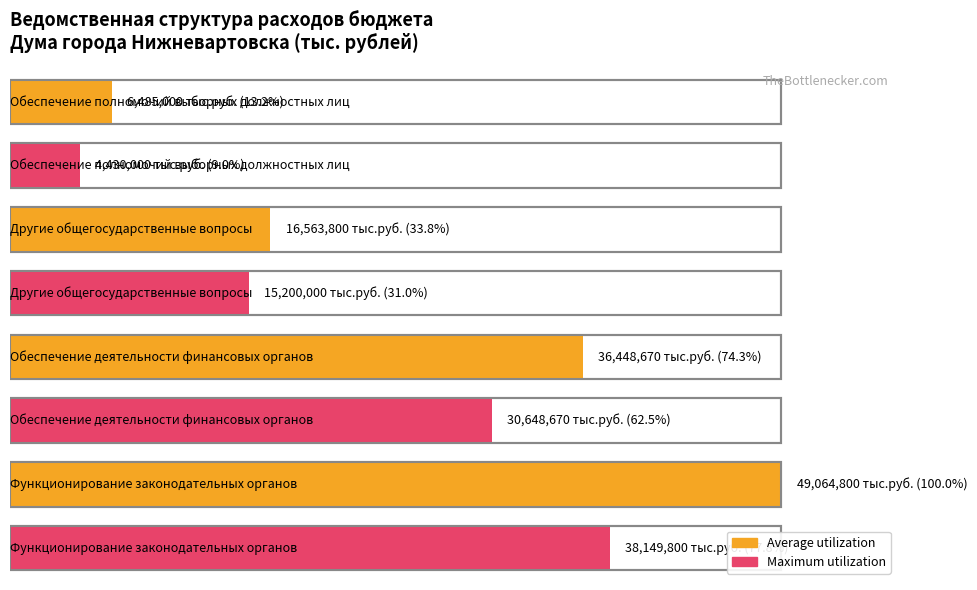

Where does the Average utilization series first go above 36448670?

Функционирование законодательных органов